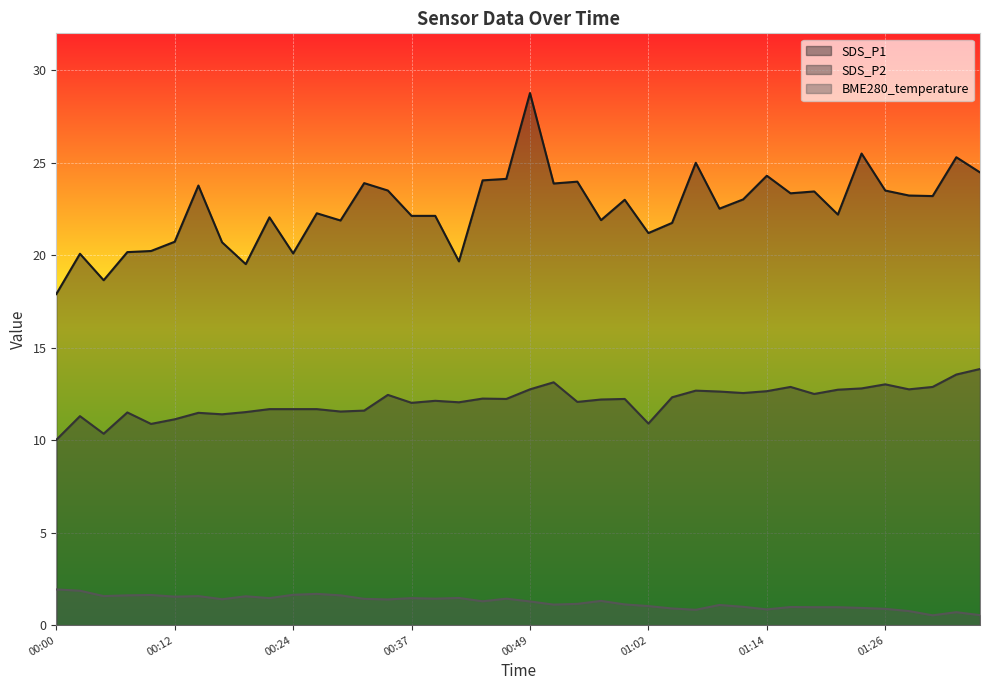

What is the maximum value shown in the chart?

28.8